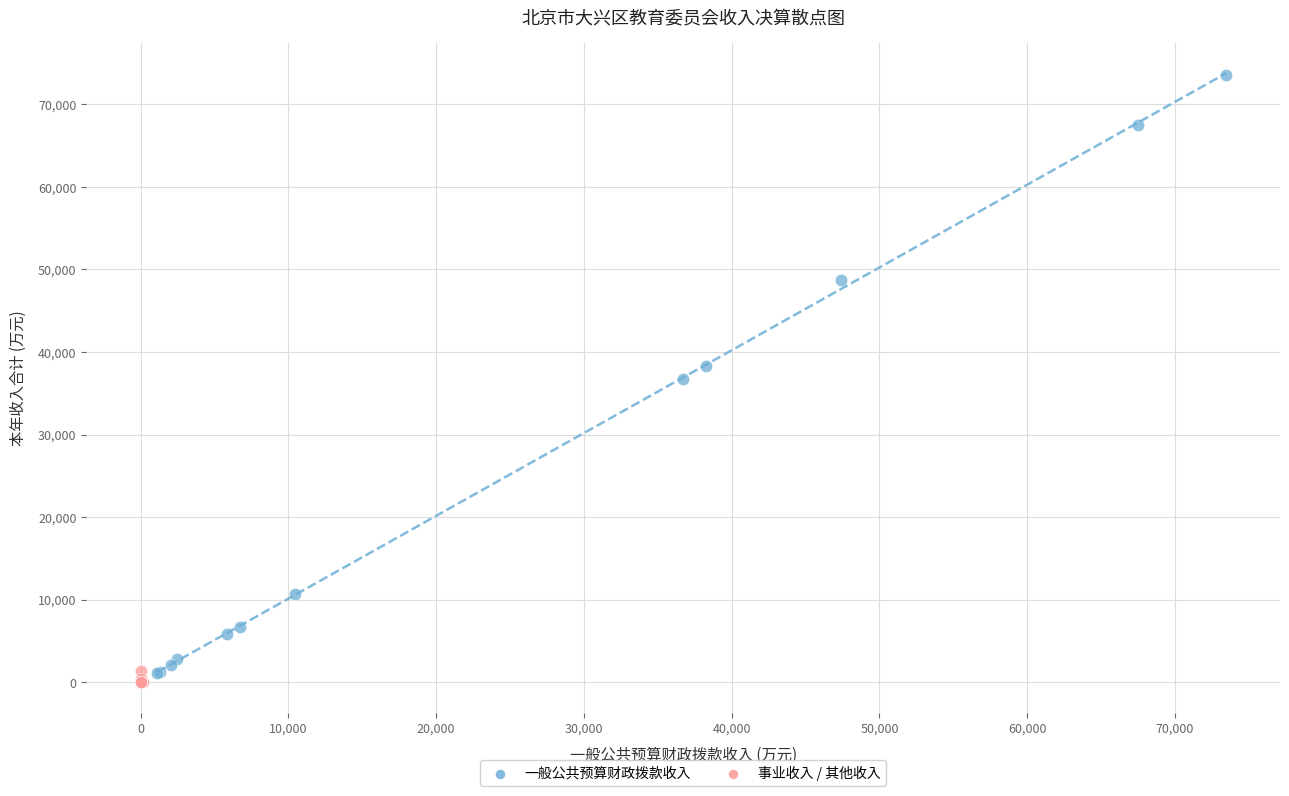

Which series has the widest spread of Y values?

一般公共预算财政拨款收入